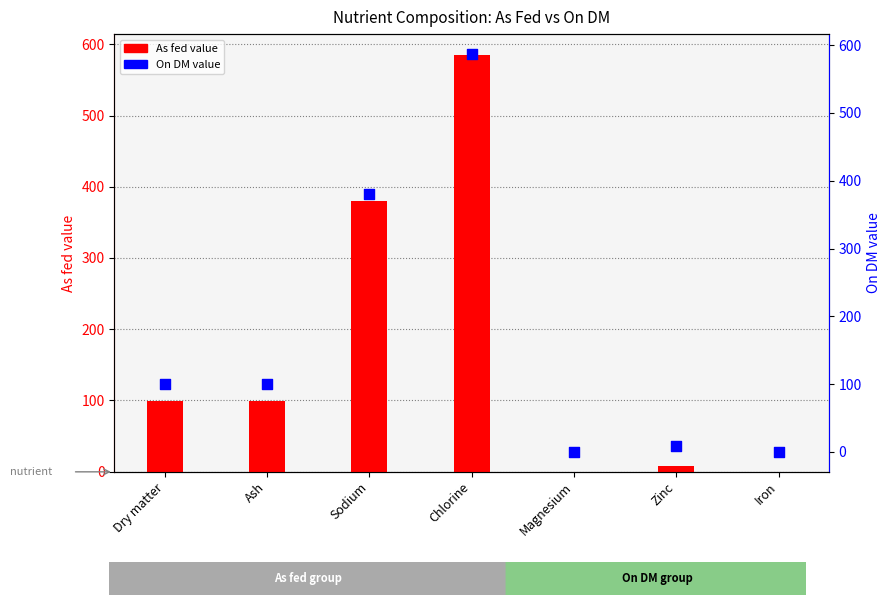

Which series reaches the maximum Y coordinate?

On DM